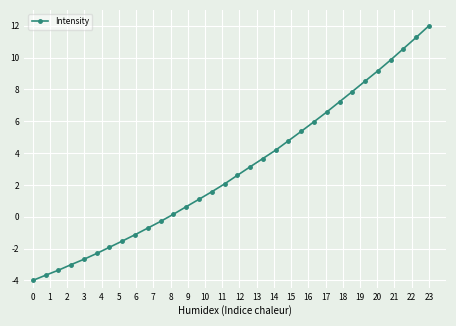

What is the smallest value displayed?

-4.0